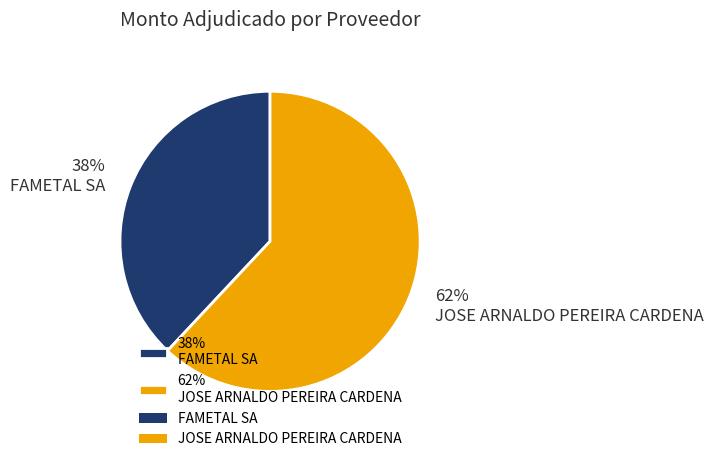

Which slice is the smallest?

38% FAMETAL SA